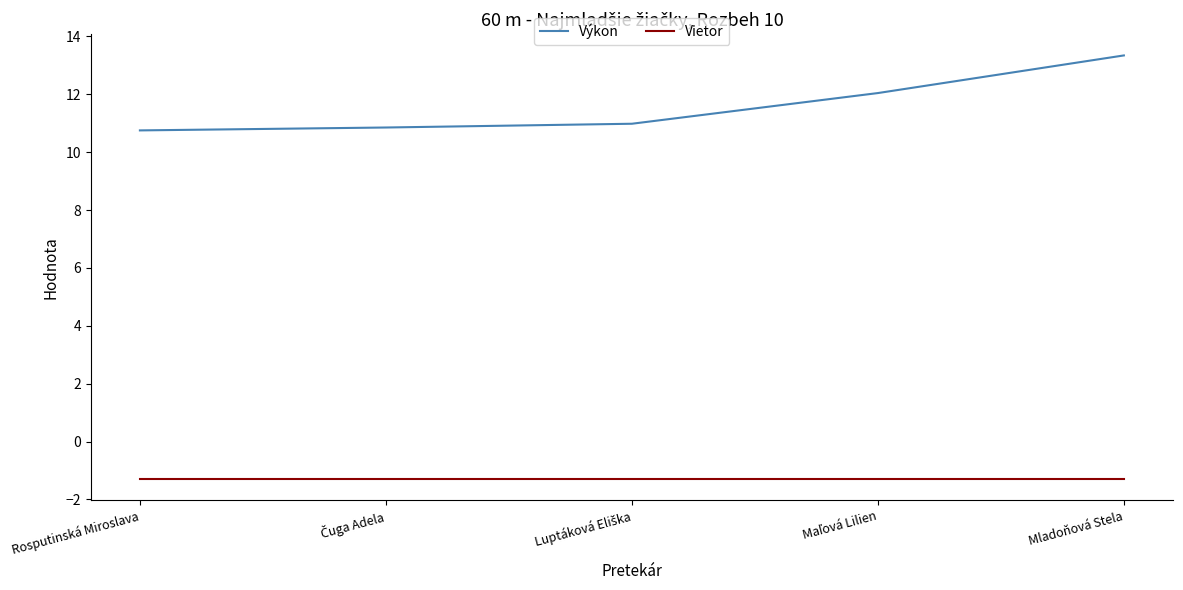

What is the approximate value of Výkon at Mladoňová Stela?

13.3